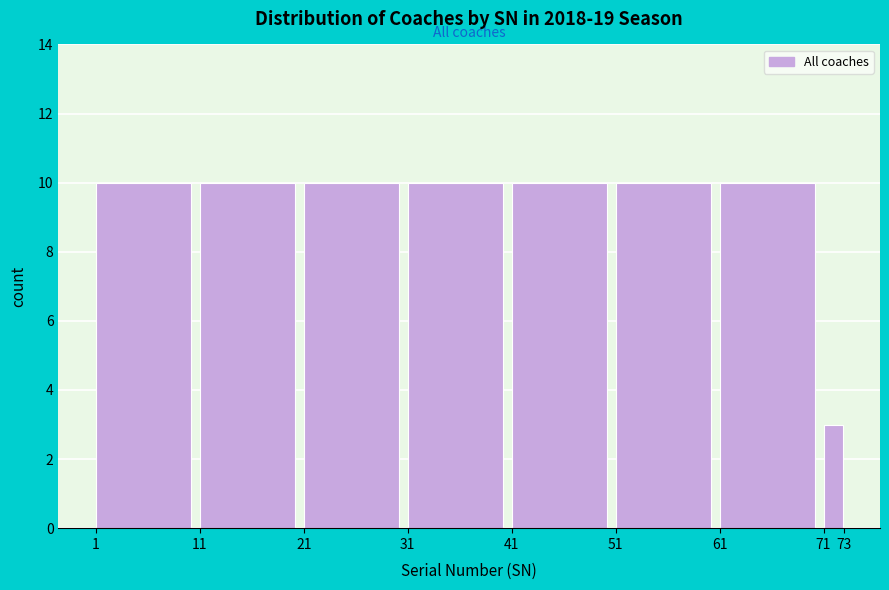

What is the height of the bar covering 51 to 61 on the x-axis? The values are not printed on the chart, so give them approximately, as read against the axis.

10